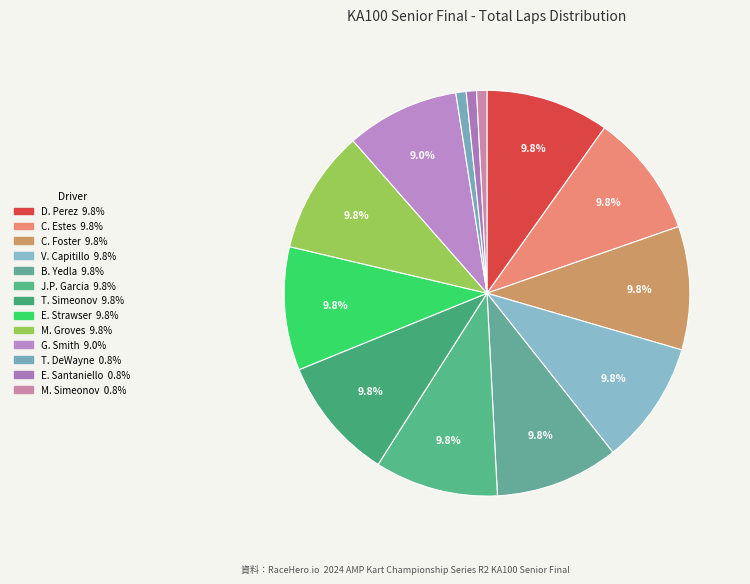

What is the largest slice in the pie chart?

Daniel Perez